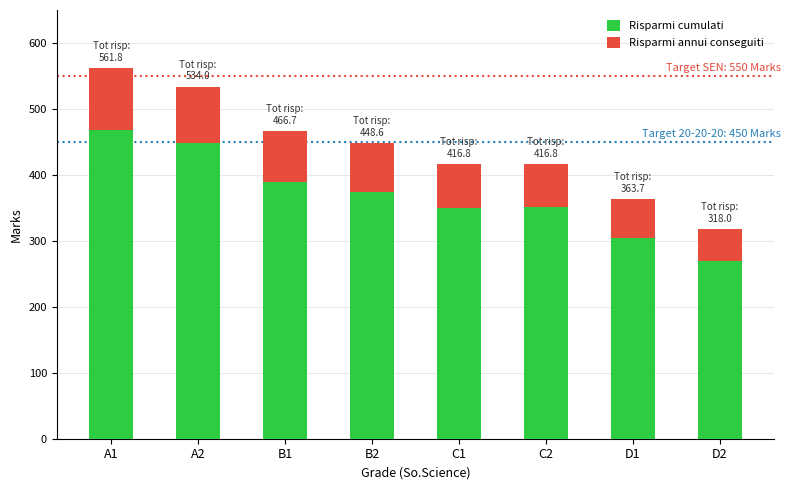

What is the total value across all series at A1?

561.8